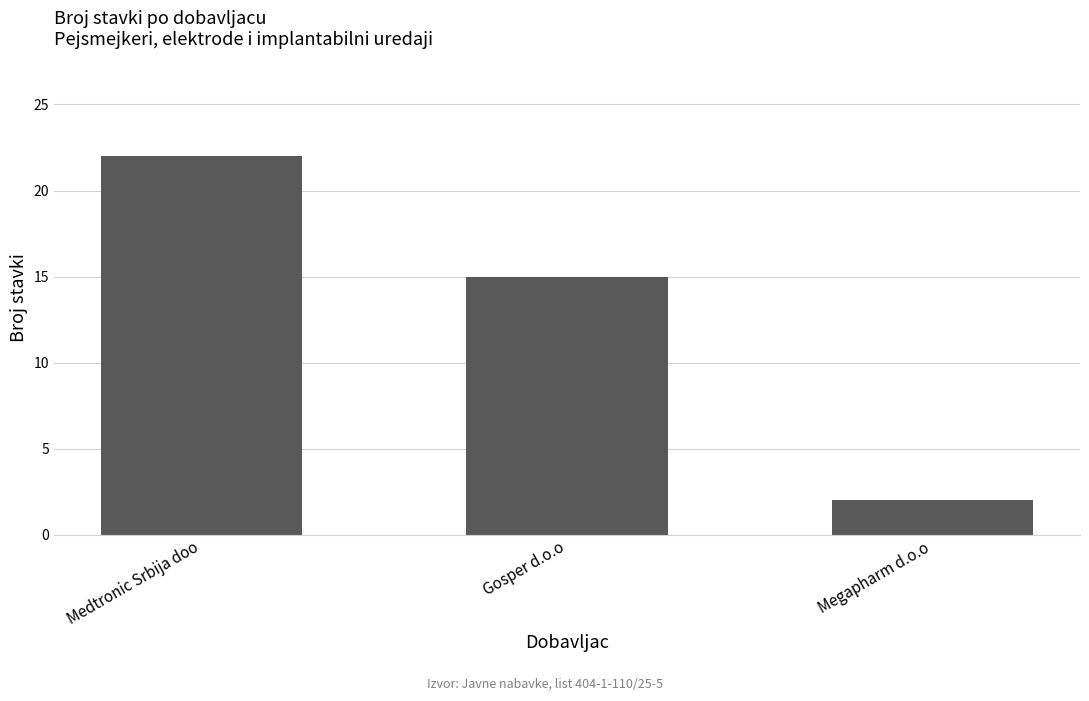

What is the sum of all values?

39